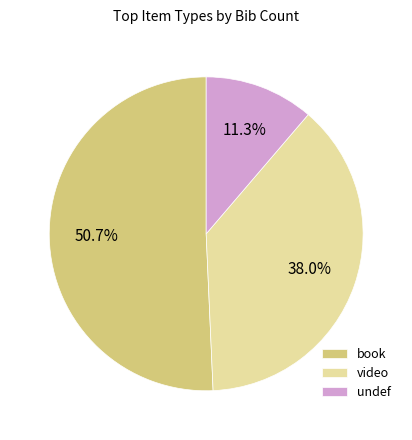

Combined, what portion of the pie is book and undef?

62.0%